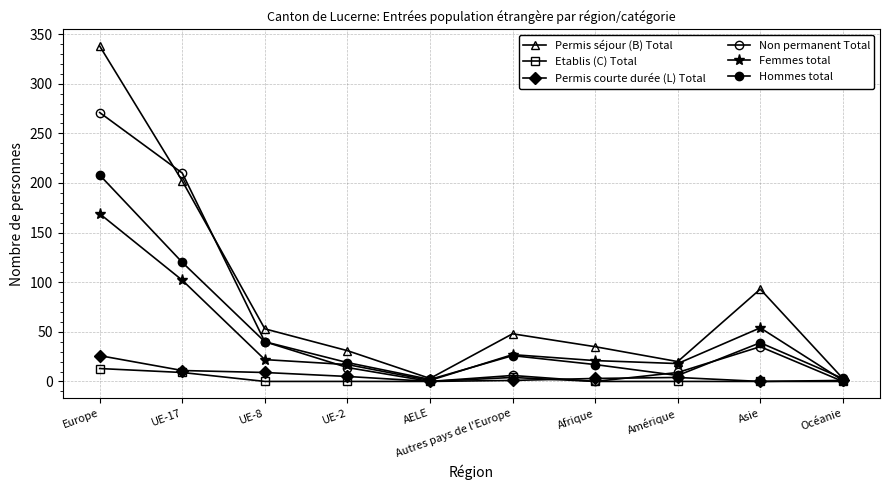

Where is the first local maximum for Permis courte durée (L) Total?

Amérique